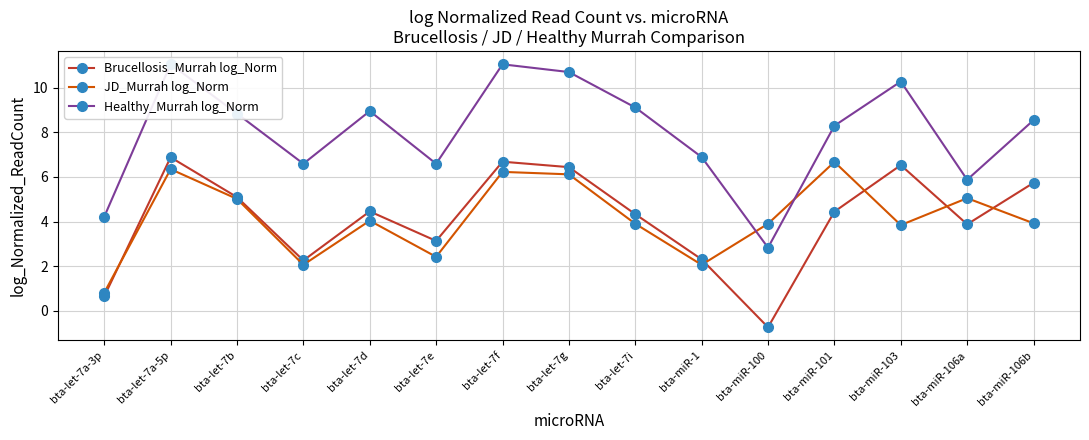

At which category does JD_Murrah log_Norm reach its first local peak?

bta-let-7a-5p